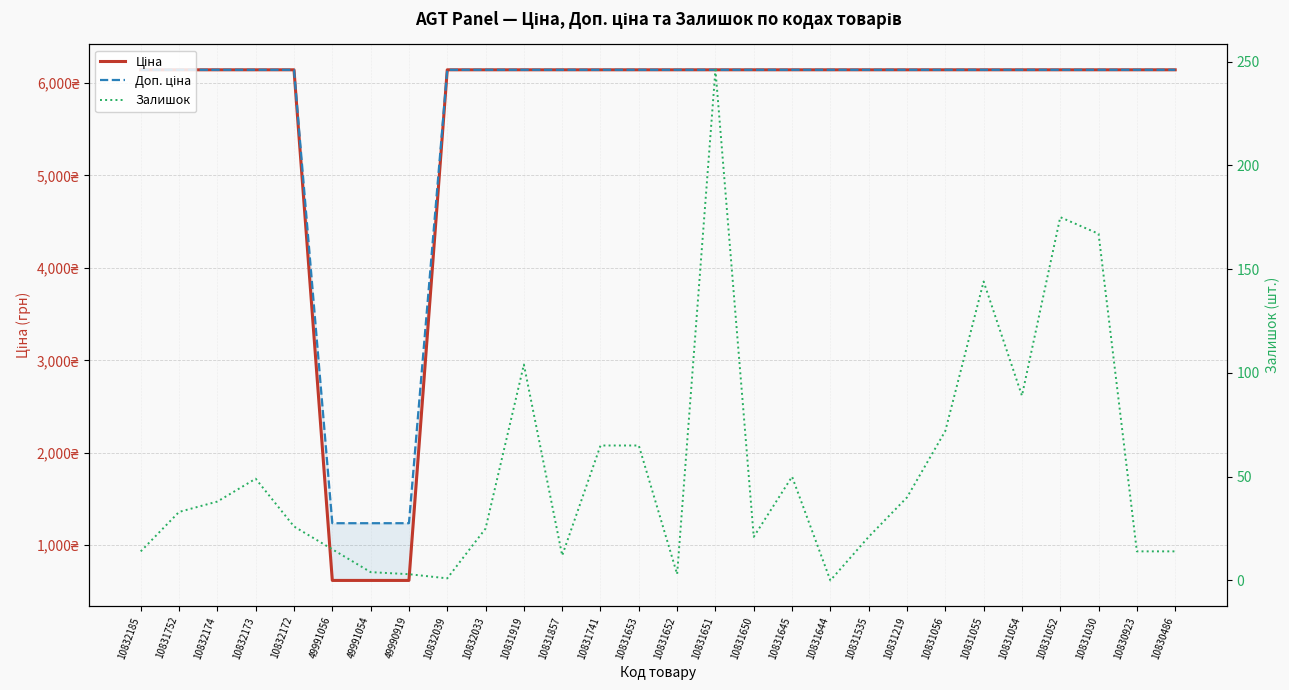

Reading left to right, extract all data points from this chart.

Ціна: 10832185=6143.2	10831752=6143.2	10832174=6143.2	10832173=6143.2	10832172=6143.2	49991056=618.9	49991054=618.9	49990919=618.9	10832039=6143.2	10832033=6143.2	10831919=6143.2	10831857=6143.2	10831741=6143.2	10831653=6143.2	10831652=6143.2	10831651=6143.2	10831650=6143.2	10831645=6143.2	10831644=6143.2	10831535=6143.2	10831219=6143.2	10831056=6143.2	10831055=6143.2	10831054=6143.2	10831052=6143.2	10831030=6143.2	10830923=6143.2	10830486=6143.2
Доп. ціна: 10832185=6143.2	10831752=6143.2	10832174=6143.2	10832173=6143.2	10832172=6143.2	49991056=1238.0	49991054=1238.0	49990919=1238.0	10832039=6143.2	10832033=6143.2	10831919=6143.2	10831857=6143.2	10831741=6143.2	10831653=6143.2	10831652=6143.2	10831651=6143.2	10831650=6143.2	10831645=6143.2	10831644=6143.2	10831535=6143.2	10831219=6143.2	10831056=6143.2	10831055=6143.2	10831054=6143.2	10831052=6143.2	10831030=6143.2	10830923=6143.2	10830486=6143.2
Залишок: 10832185=14.0	10831752=33.0	10832174=38.0	10832173=49.0	10832172=26.0	49991056=15.0	49991054=4.0	49990919=3.0	10832039=1.0	10832033=25.0	10831919=104.0	10831857=12.0	10831741=65.0	10831653=65.0	10831652=3.0	10831651=246.0	10831650=21.0	10831645=50.0	10831644=0.0	10831535=21.0	10831219=40.0	10831056=72.0	10831055=144.0	10831054=89.0	10831052=175.0	10831030=167.0	10830923=14.0	10830486=14.0